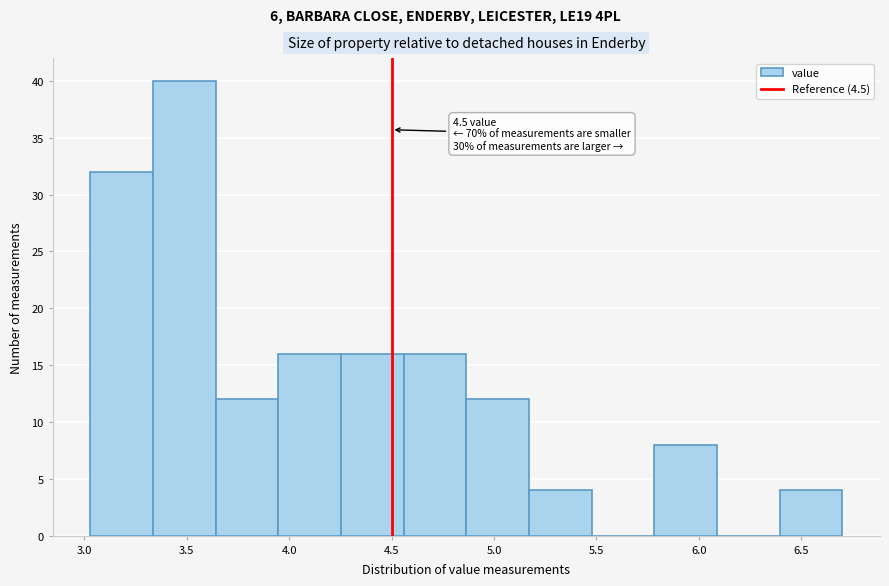

Over which range of the x-axis is the bar tallest?

3.35 to 3.65